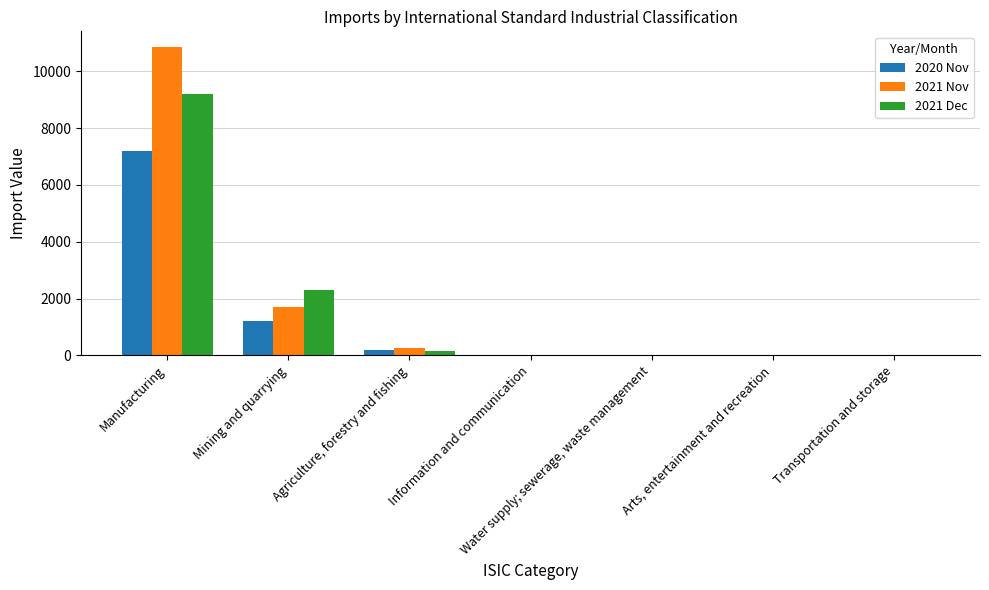

The value of 2021 Nov at Transportation and storage is 13.4. True or false?

True